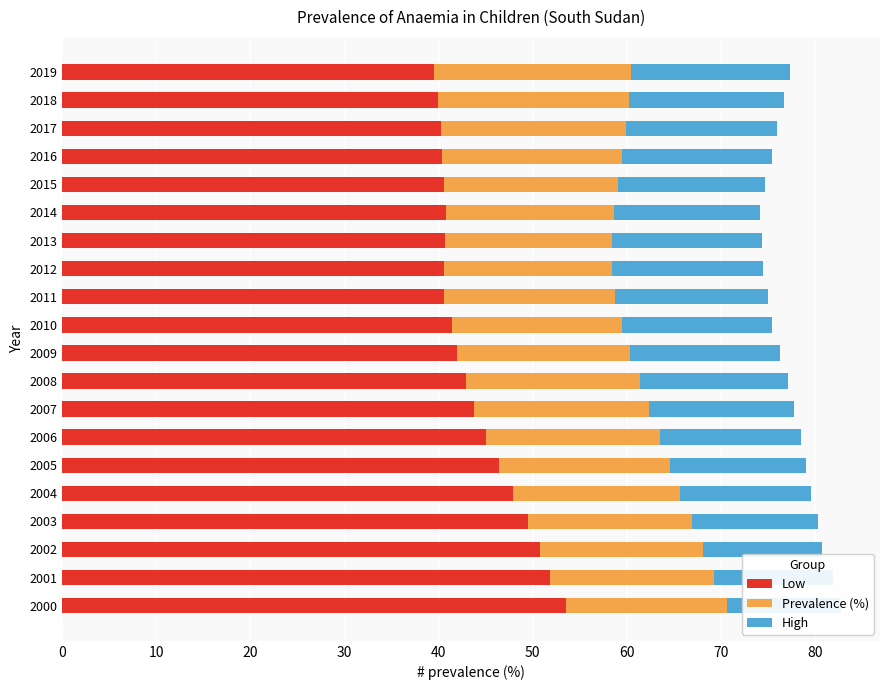

Reading right to left, what are all the values shown in this chart?

Low: 39.5	39.9	40.3	40.4	40.6	40.8	40.7	40.6	40.6	41.4	42.0	42.9	43.8	45.0	46.4	47.9	49.5	50.8	51.9	53.5
Prevalence (%): 21.0	20.3	19.6	19.1	18.5	17.9	17.7	17.8	18.2	18.1	18.4	18.5	18.6	18.5	18.2	17.8	17.4	17.3	17.4	17.2
High: 16.9	16.5	16.1	16.0	15.6	15.5	16.0	16.1	16.2	16.0	15.9	15.8	15.4	15.0	14.5	13.9	13.4	12.7	12.6	12.1